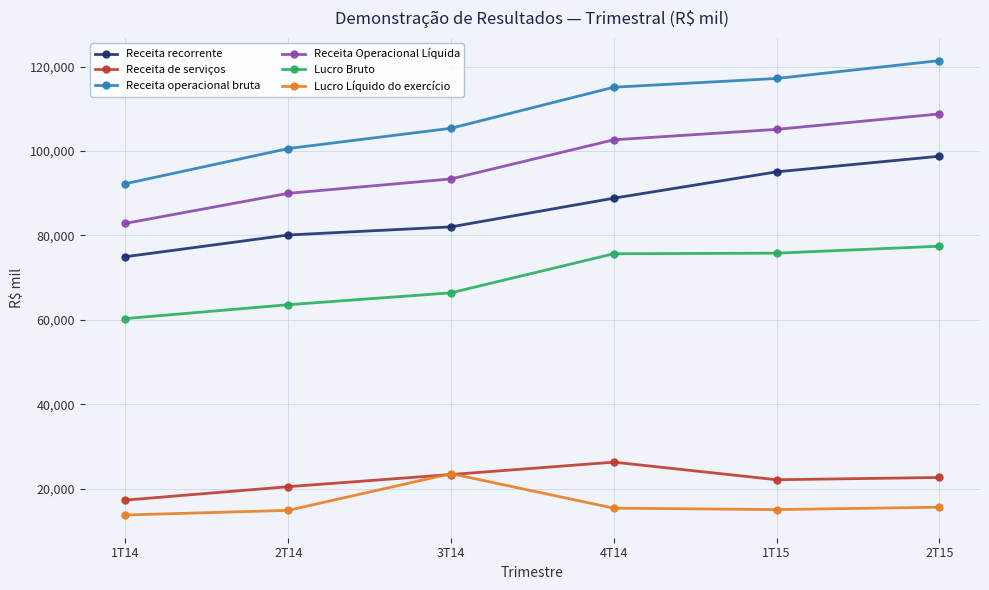

What is the sum of all Receita recorrente values?

519656